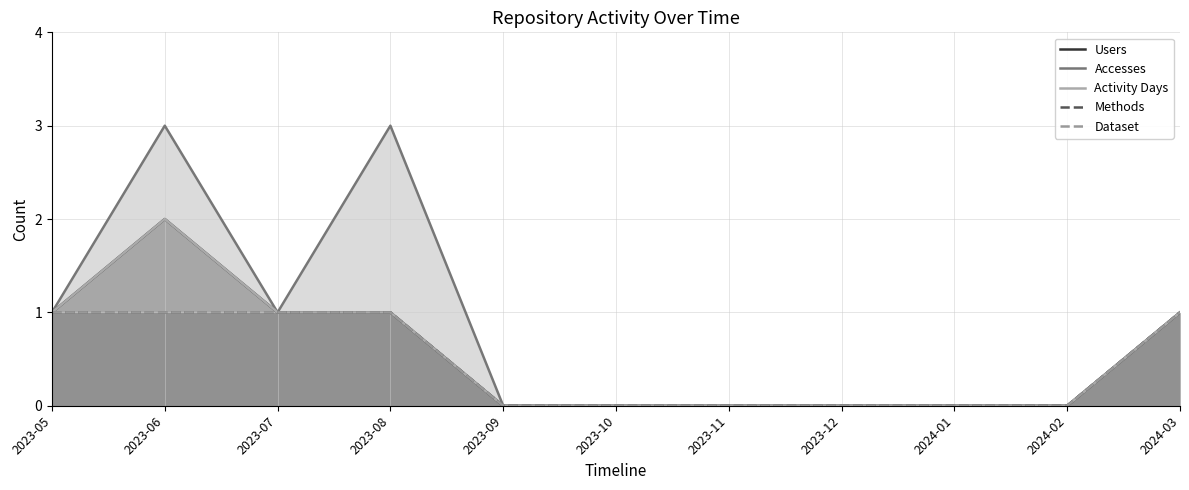

At 2023-07, list the series in order from largest to smallest.

Users, Accesses, Activity Days, Methods, Dataset